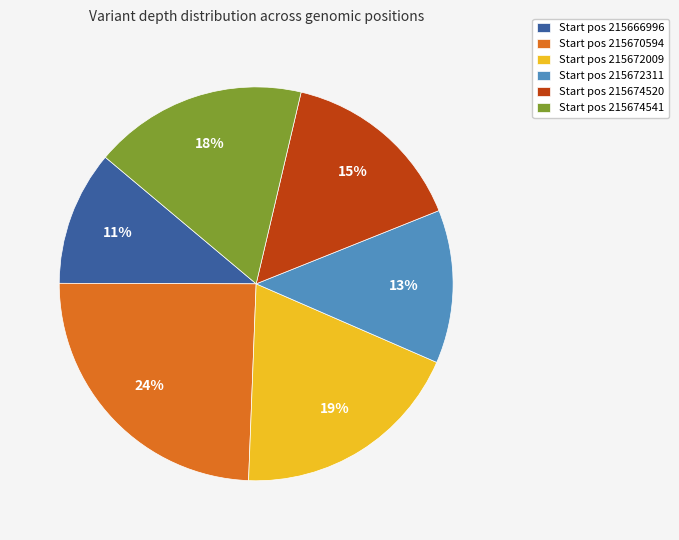

What percentage is the Start pos 215670594 slice, to the nearest percent?

24%